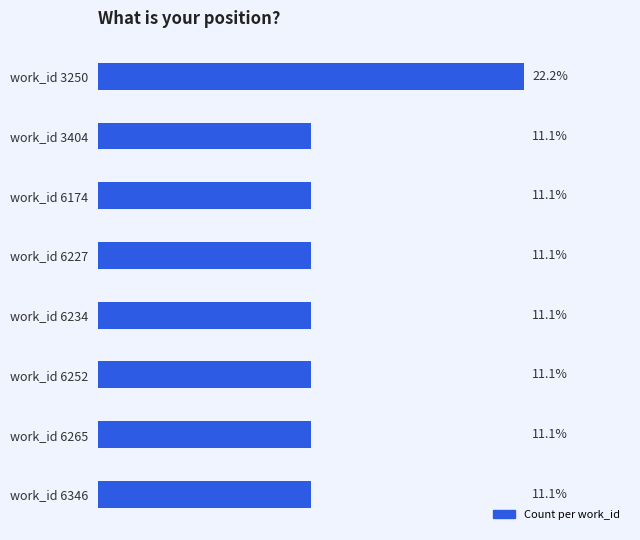

Which label corresponds to the largest value in the chart?

work_id 3250